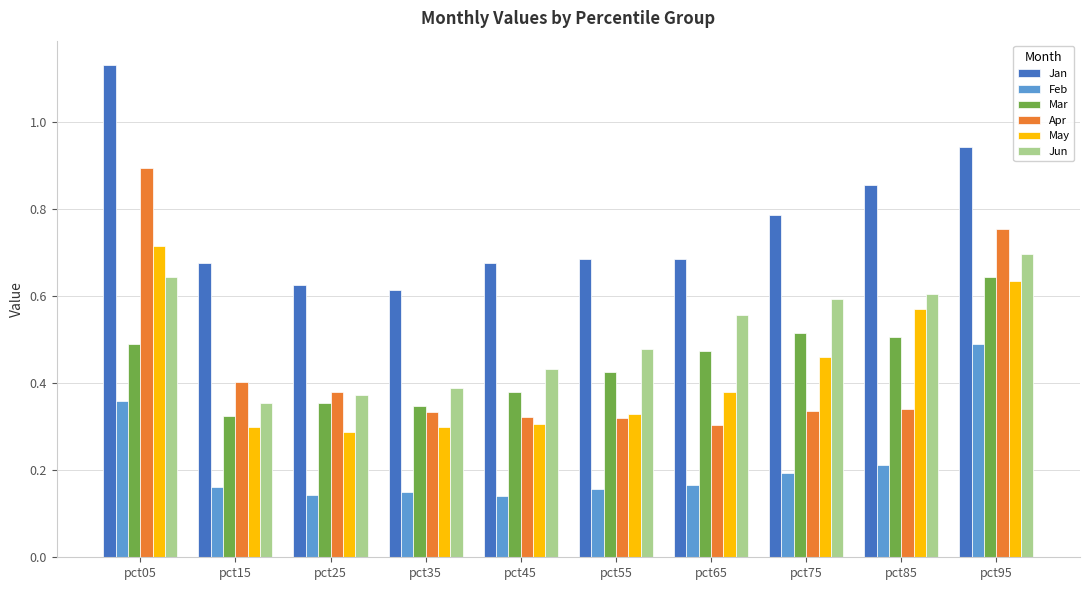

What is the sum of all Feb values?

2.2